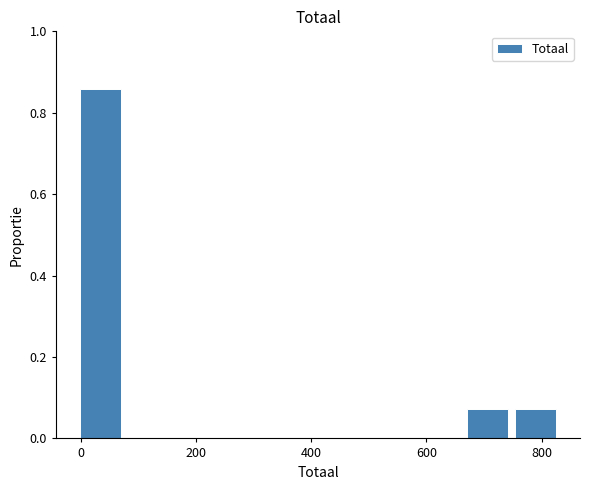

How tall is the bar that spans 670 to 754 on the x-axis? Neither the bar edges nor the heights are printed on the chart, so give them approximately, as read against the axes.

0.08